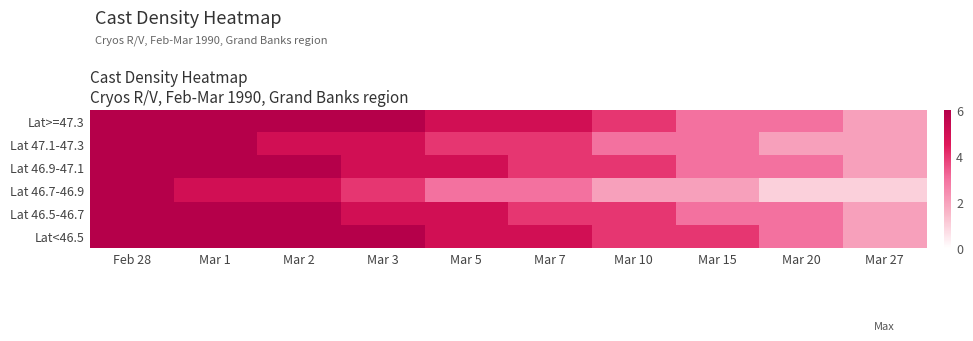

Reading left to right, transcribe all the data shown in this chart.

Lat>=47.3: Feb 28=6	Mar 1=6	Mar 2=6	Mar 3=6	Mar 5=5	Mar 7=5	Mar 10=4	Mar 15=3	Mar 20=3	Mar 27=2
Lat 47.1-47.3: Feb 28=6	Mar 1=6	Mar 2=5	Mar 3=5	Mar 5=4	Mar 7=4	Mar 10=3	Mar 15=3	Mar 20=2	Mar 27=2
Lat 46.9-47.1: Feb 28=6	Mar 1=6	Mar 2=6	Mar 3=5	Mar 5=5	Mar 7=4	Mar 10=4	Mar 15=3	Mar 20=3	Mar 27=2
Lat 46.7-46.9: Feb 28=6	Mar 1=5	Mar 2=5	Mar 3=4	Mar 5=3	Mar 7=3	Mar 10=2	Mar 15=2	Mar 20=1	Mar 27=1
Lat 46.5-46.7: Feb 28=6	Mar 1=6	Mar 2=6	Mar 3=5	Mar 5=5	Mar 7=4	Mar 10=4	Mar 15=3	Mar 20=3	Mar 27=2
Lat<46.5: Feb 28=6	Mar 1=6	Mar 2=6	Mar 3=6	Mar 5=5	Mar 7=5	Mar 10=4	Mar 15=4	Mar 20=3	Mar 27=2